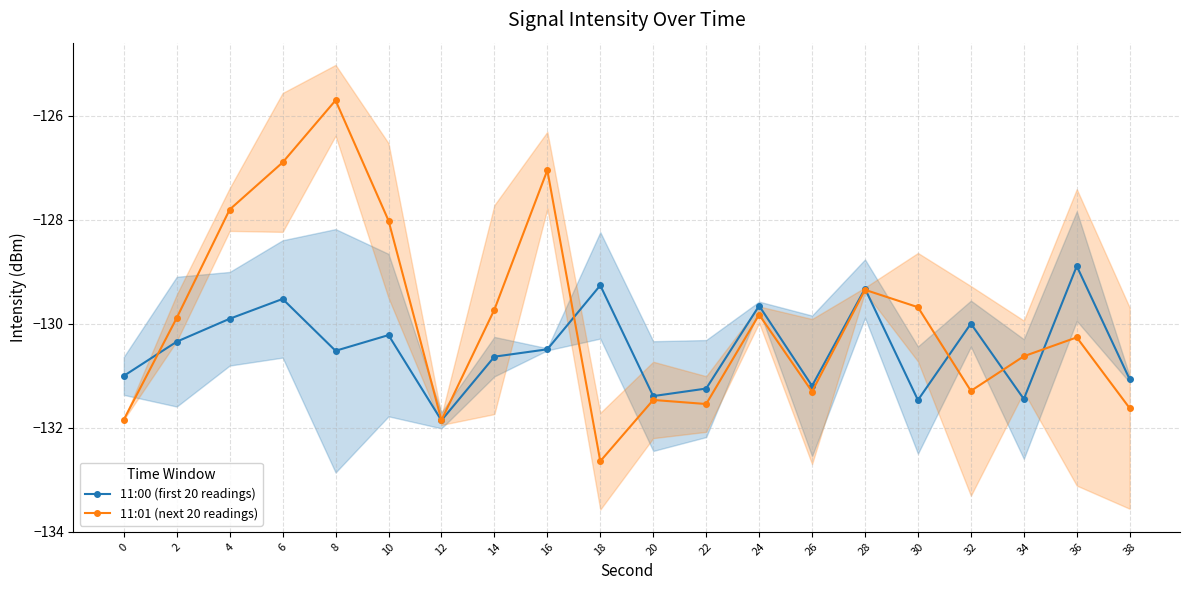

What is the highest value of the 11:01 (next 20 readings) series?

-125.7